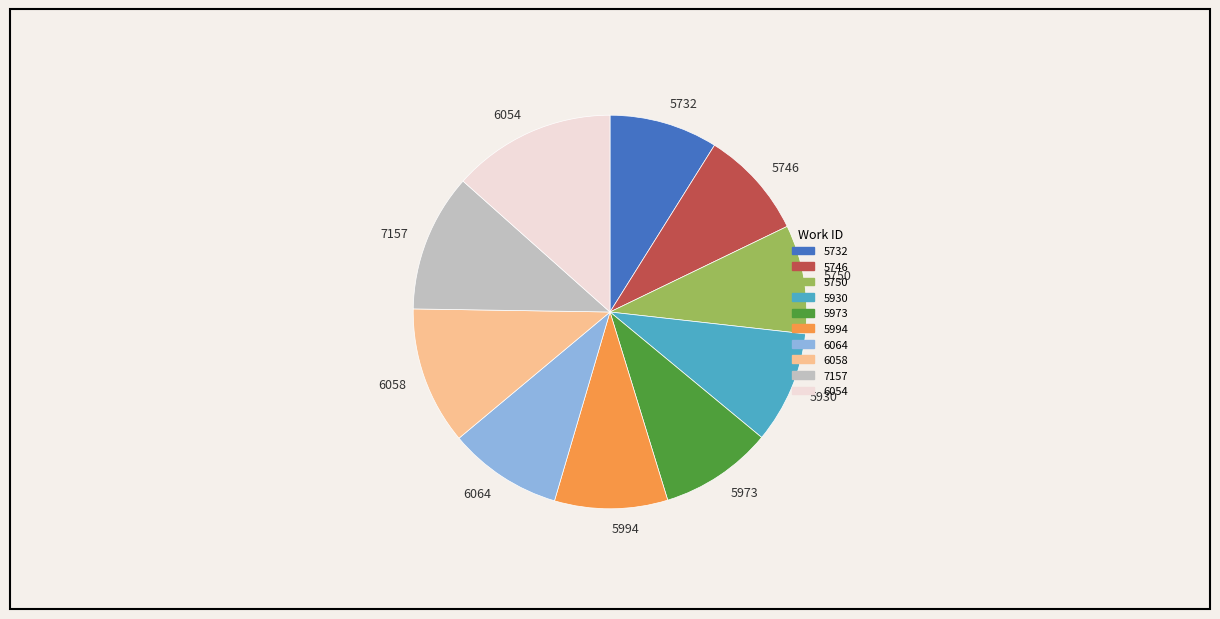

Is there any slice that represents more than half of the pie?

No